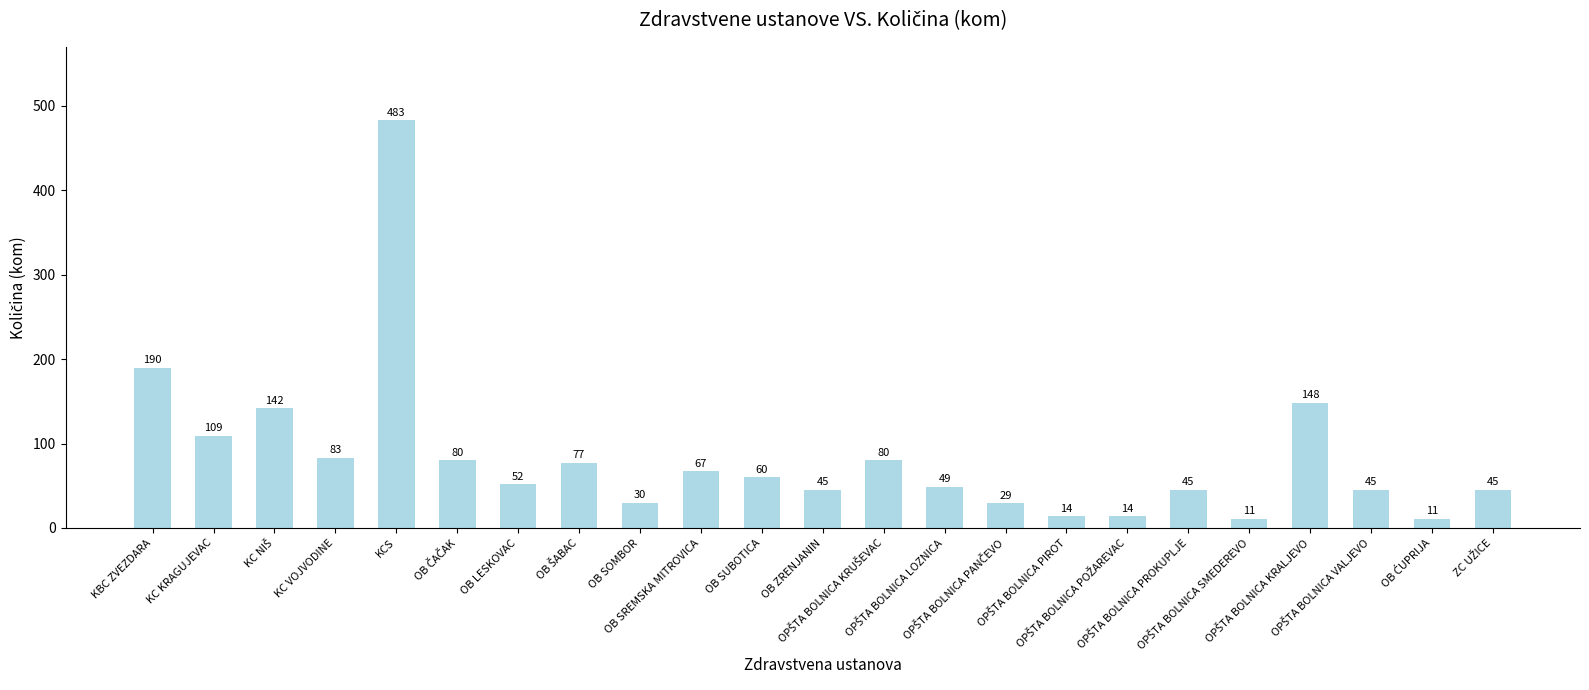

What is the sum of all values?

1909